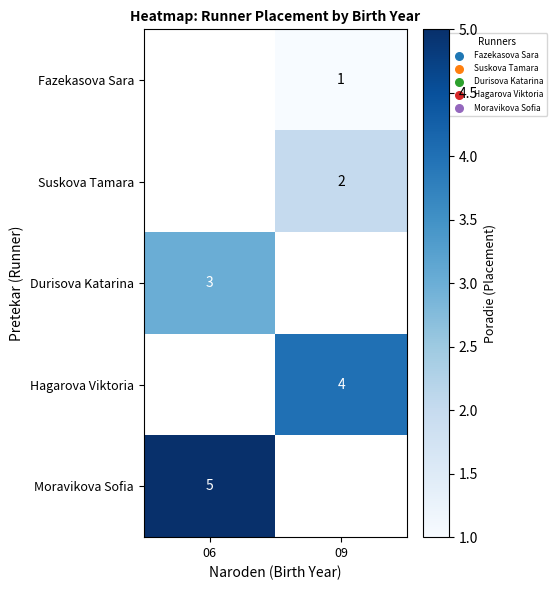

Is it true that Suskova Tamara equals 1 at 09?

False